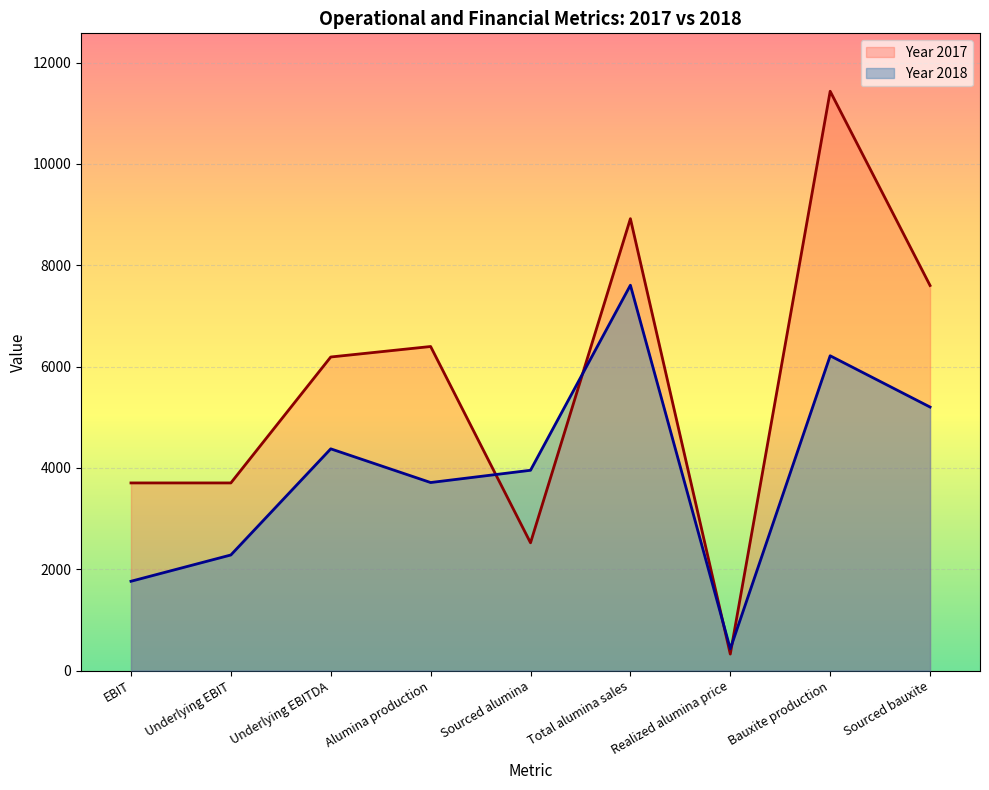

At which category does Year 2018 reach its first local valley?

Alumina production